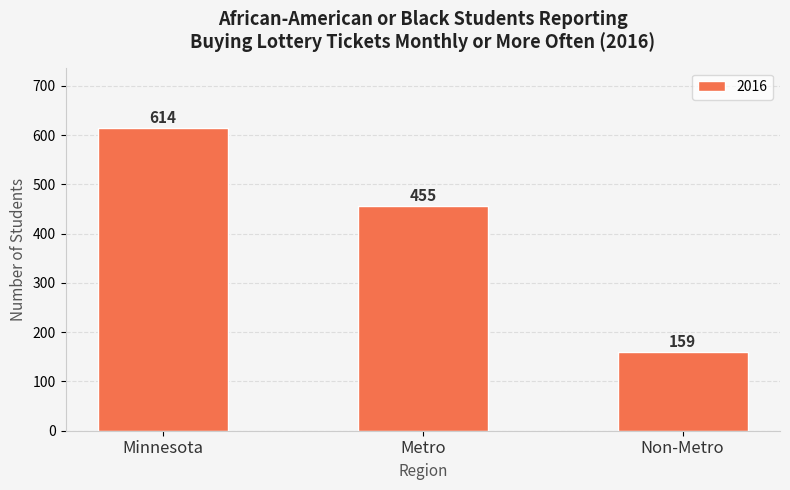

Is it true that the value at Metro is 248?

False